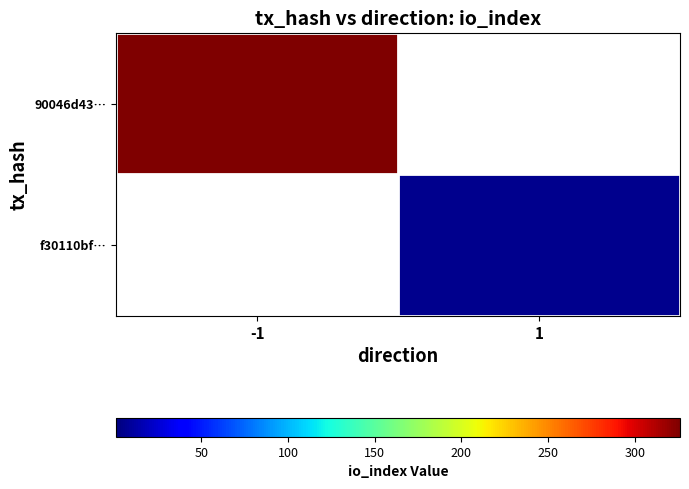

Rank the series by their maximum value, from lowest to highest.

f30110bf…, 90046d43…